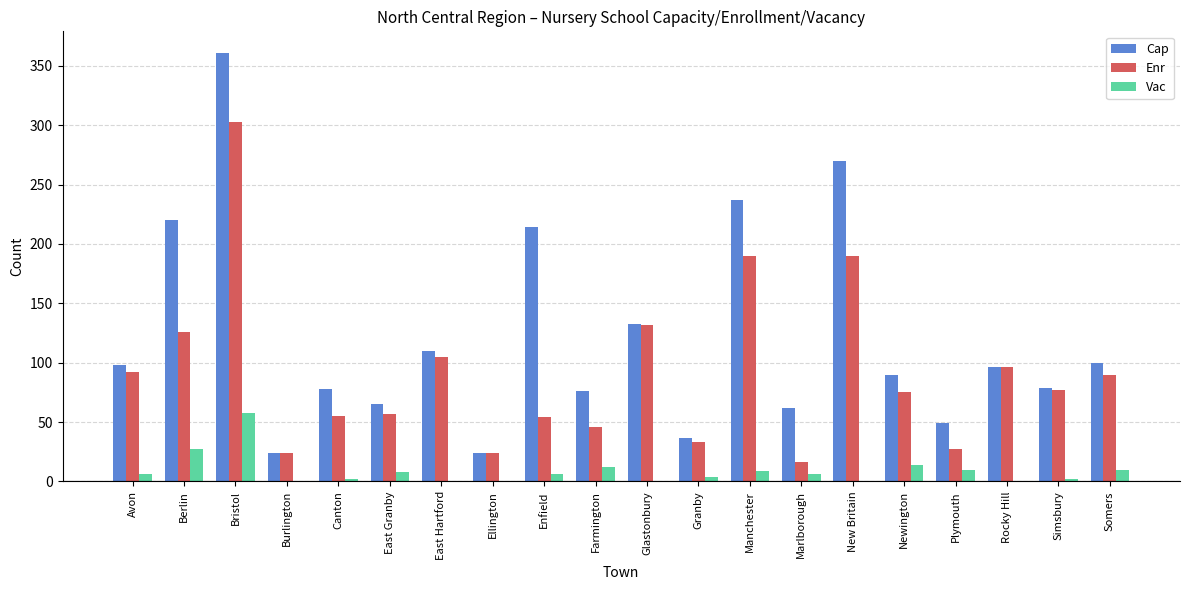

What is the difference between the Vac values at Avon and Berlin?

21